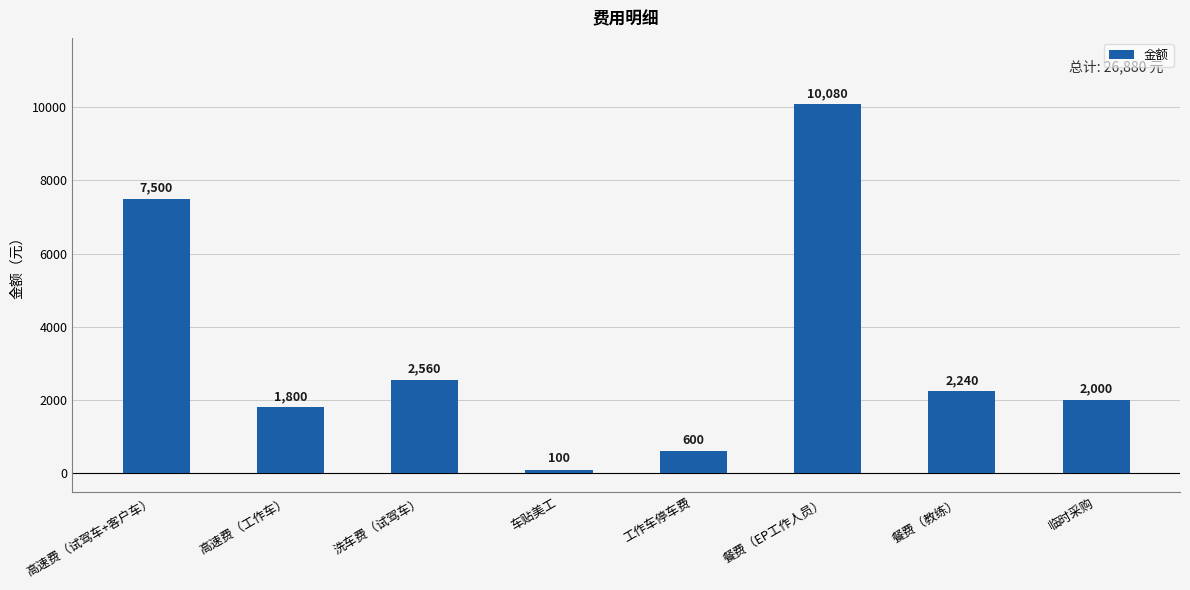

What is the greatest value displayed?

10080